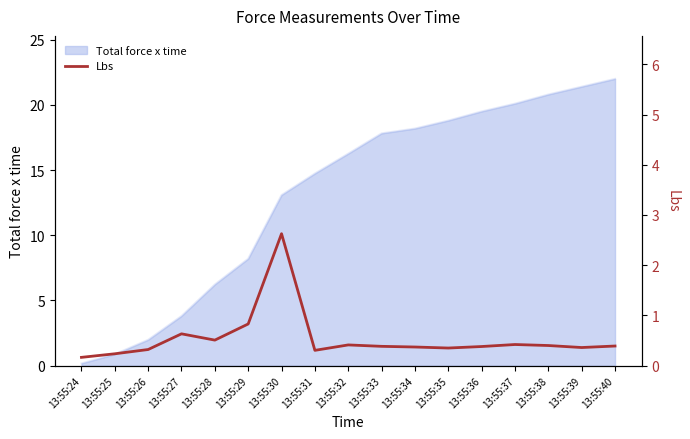

Is it true that the value at 13:55:37 is 0.4?

True